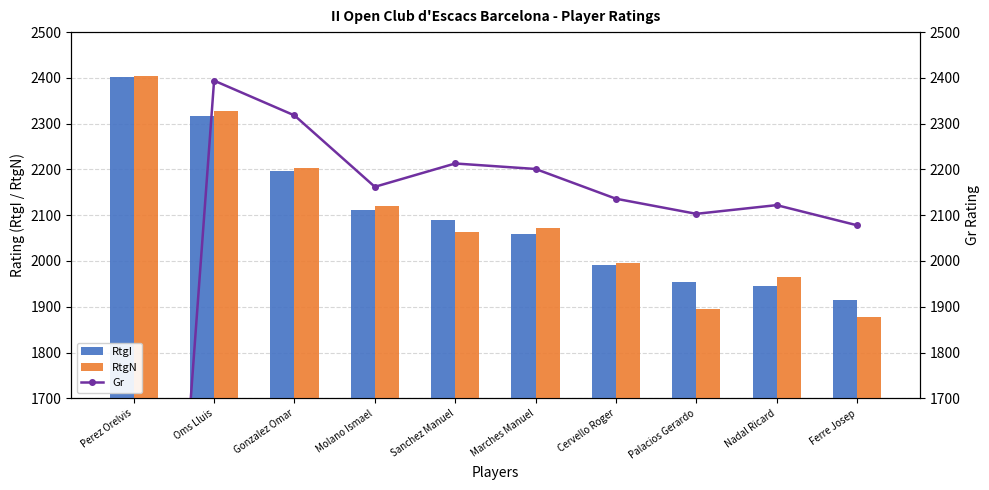

Which series has the widest spread of values?

Gr